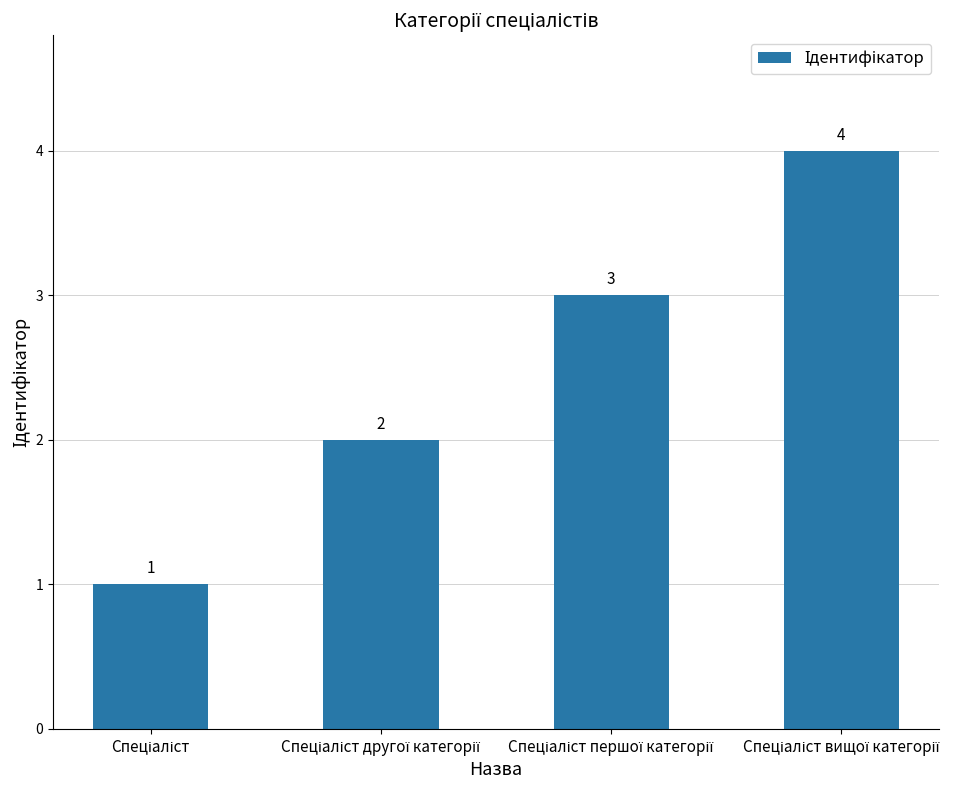

What is the difference between the maximum and minimum values?

3